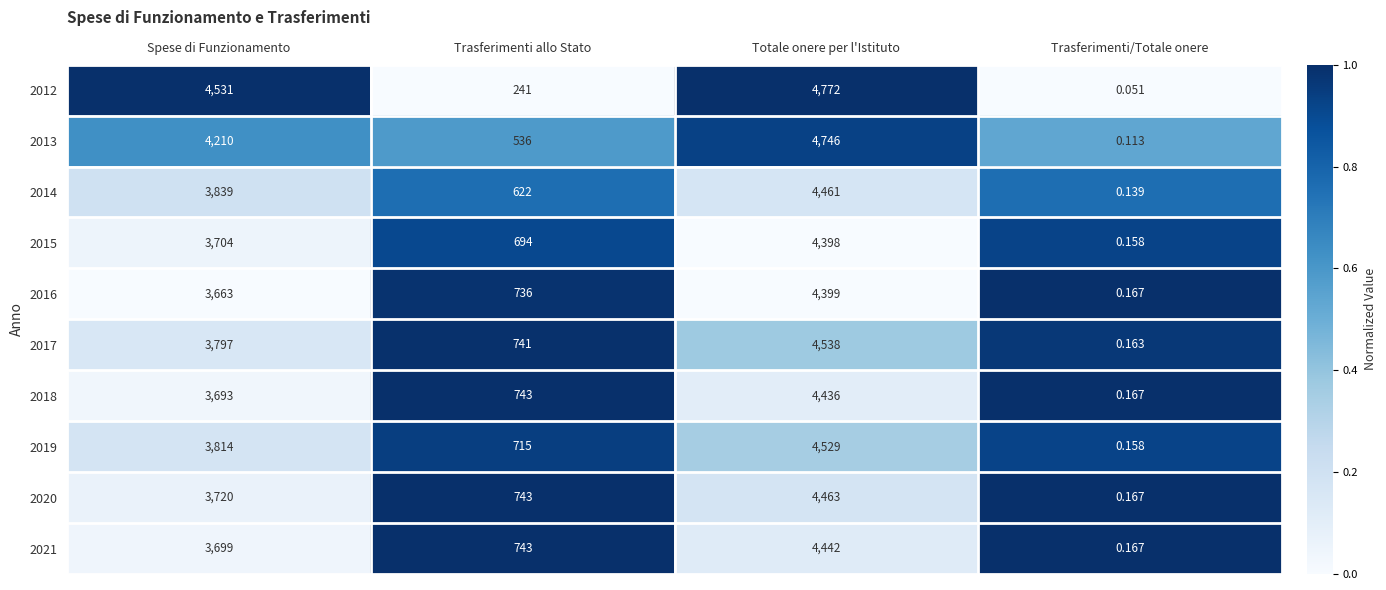

Is the value of 2021 at Trasferimenti allo Stato greater than the value of 2019 at Totale onere per l'Istituto?

No